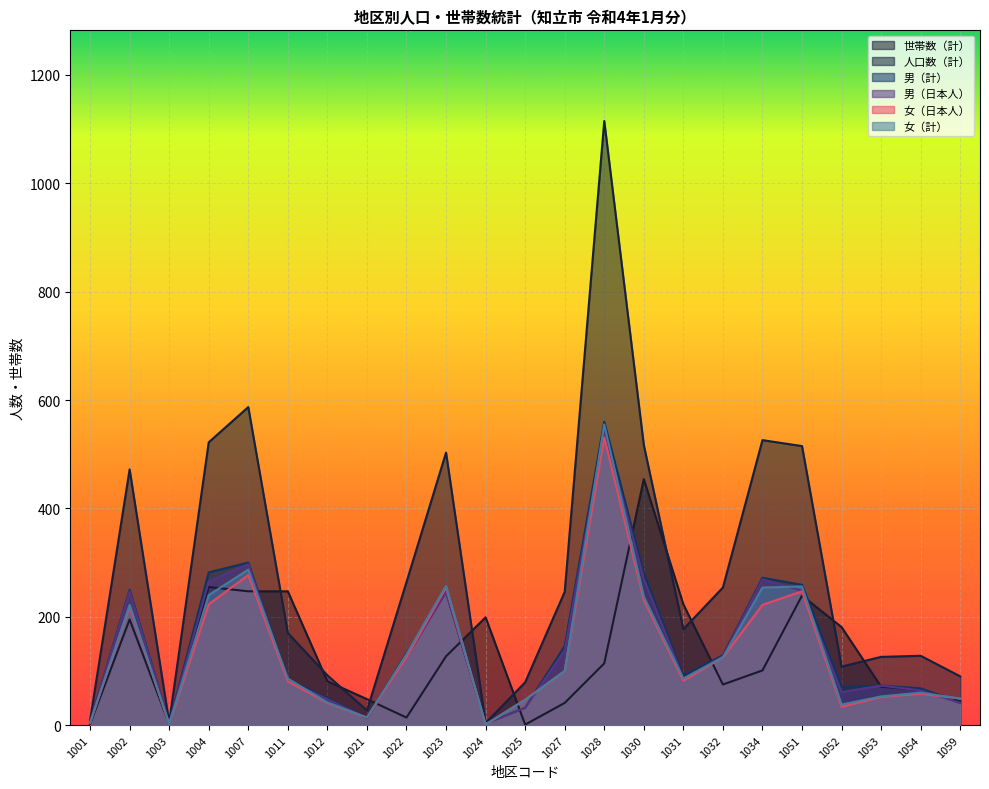

What is the difference between the maximum and minimum values in the 人口数（計） series?

1111